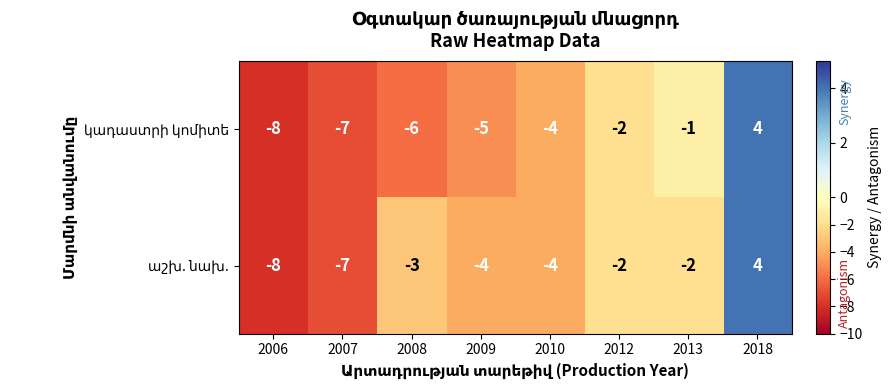

What is the smallest value displayed?

-8